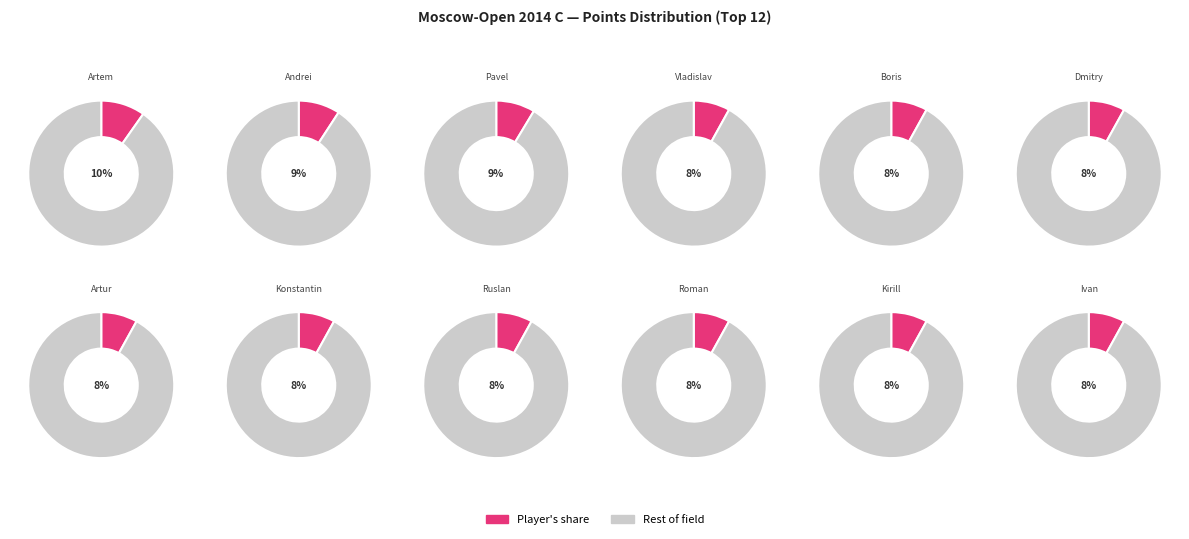

Does Yudin Ivan represent more than half of the total?

No